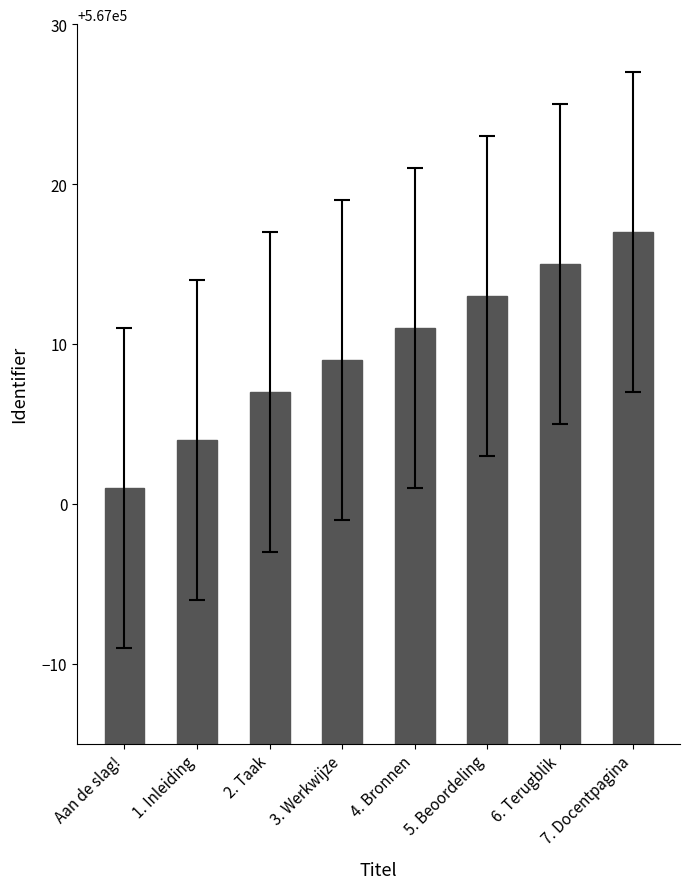

What is the label of the 3rd bar from the left?

2. Taak